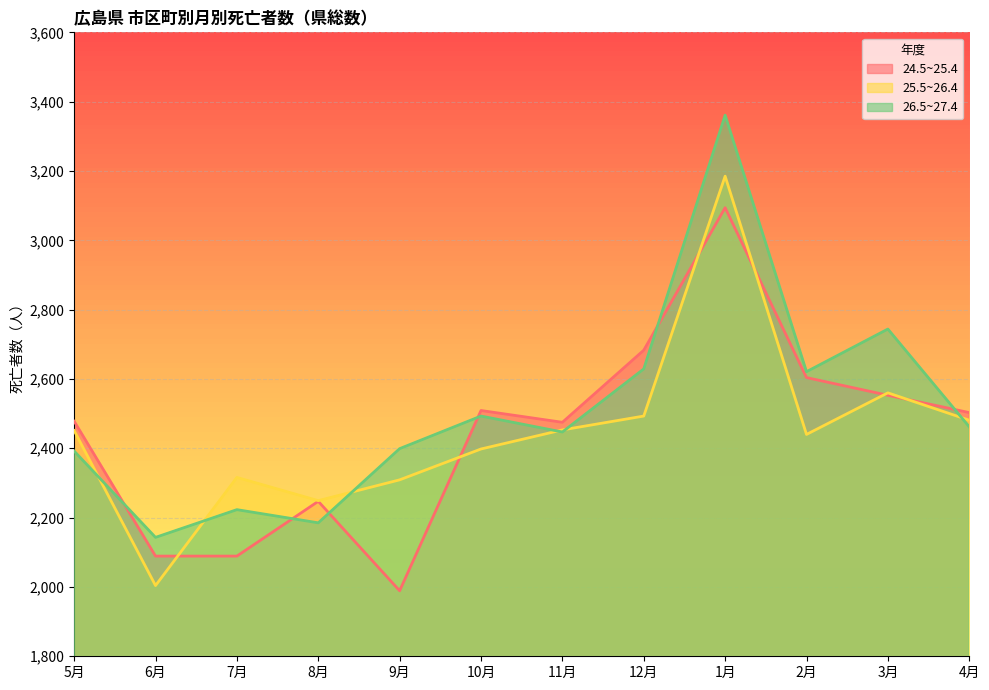

At which category is the sum across all series the highest?

1月